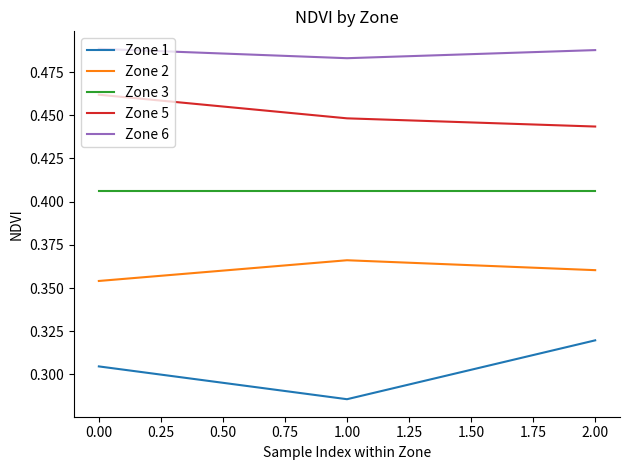

Which category has the lowest value in the Zone 1 series?

1.00